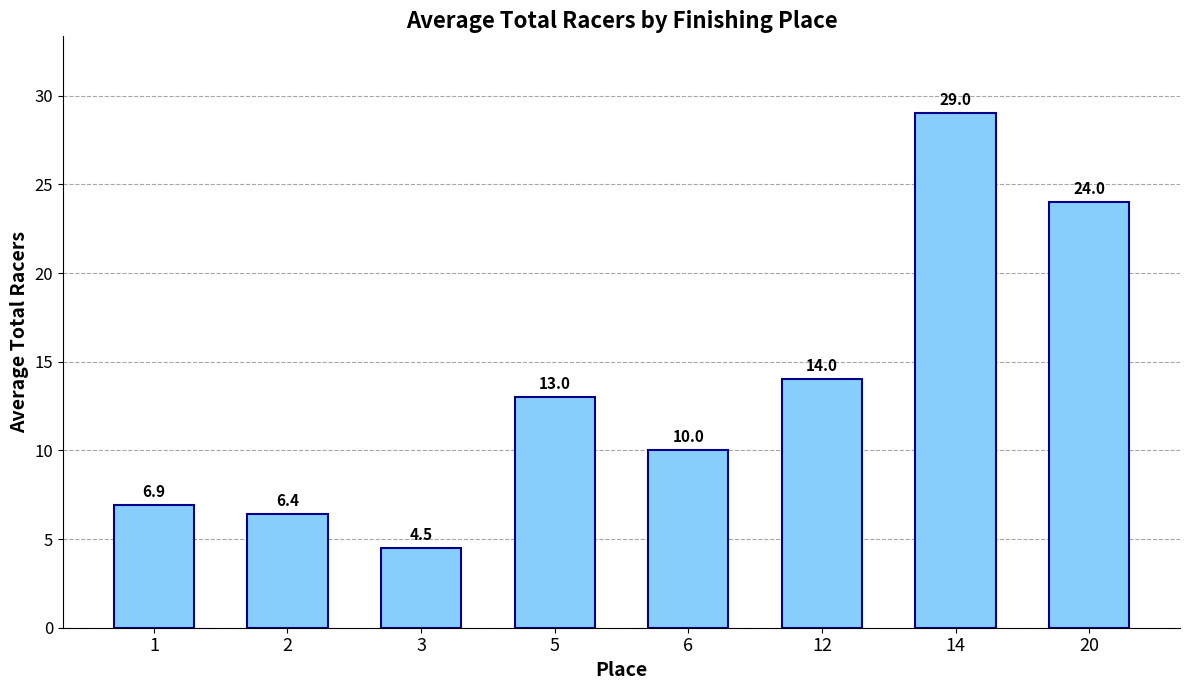

How many categories are shown in the chart?

8